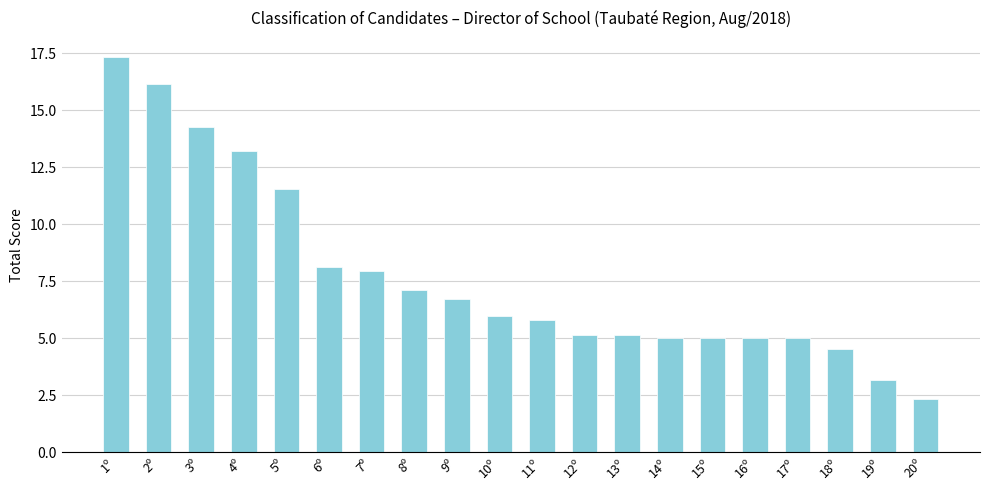

Approximately how many times larger is the value at 14º compared to 1º?

0.3